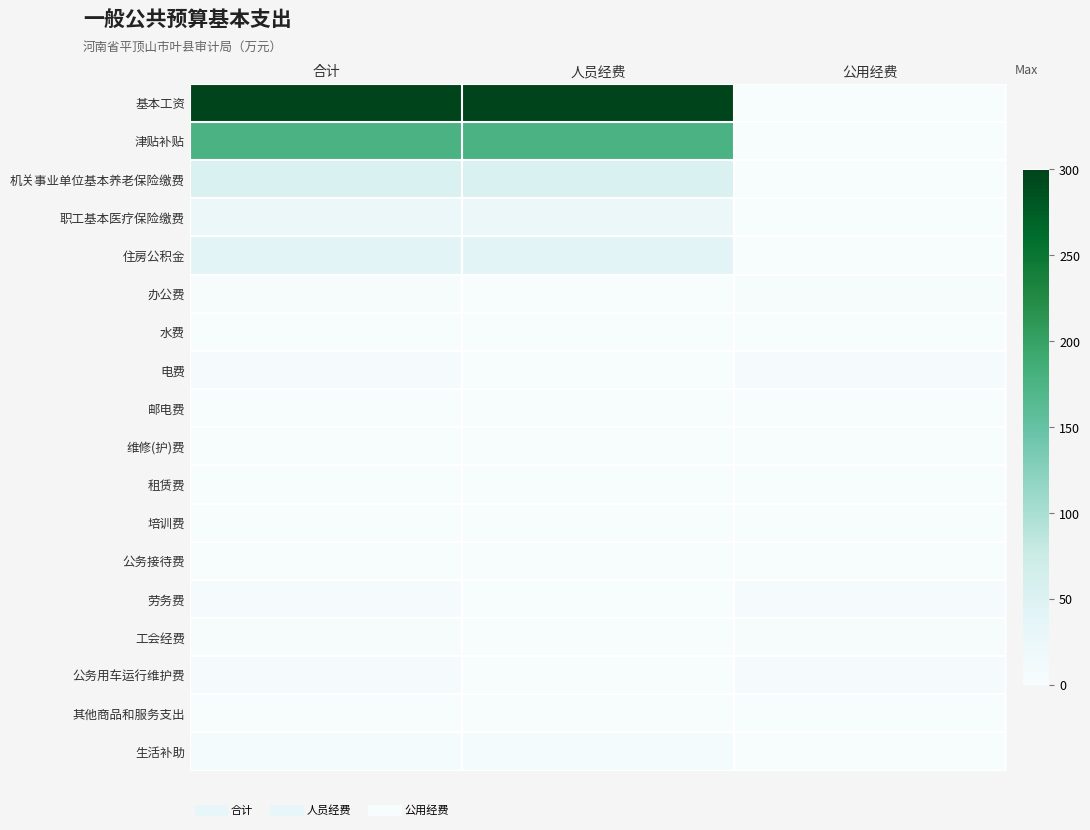

Reading left to right, extract all data points from this chart.

基本工资: 合计=299.4	人员经费=299.4	公用经费=0.0
津贴补贴: 合计=175.7	人员经费=175.7	公用经费=0.0
机关事业单位基本养老保险缴费: 合计=53.2	人员经费=53.2	公用经费=0.0
职工基本医疗保险缴费: 合计=23.3	人员经费=23.3	公用经费=0.0
住房公积金: 合计=39.9	人员经费=39.9	公用经费=0.0
办公费: 合计=1.8	人员经费=0.0	公用经费=1.8
水费: 合计=0.3	人员经费=0.0	公用经费=0.3
电费: 合计=2.5	人员经费=0.0	公用经费=2.5
邮电费: 合计=0.1	人员经费=0.0	公用经费=0.1
维修(护)费: 合计=1.0	人员经费=0.0	公用经费=1.0
租赁费: 合计=1.0	人员经费=0.0	公用经费=1.0
培训费: 合计=1.0	人员经费=0.0	公用经费=1.0
公务接待费: 合计=0.4	人员经费=0.0	公用经费=0.4
劳务费: 合计=3.6	人员经费=0.0	公用经费=3.6
工会经费: 合计=2.0	人员经费=0.0	公用经费=2.0
公务用车运行维护费: 合计=3.0	人员经费=0.0	公用经费=3.0
其他商品和服务支出: 合计=1.1	人员经费=0.0	公用经费=1.1
生活补助: 合计=5.1	人员经费=5.1	公用经费=0.0